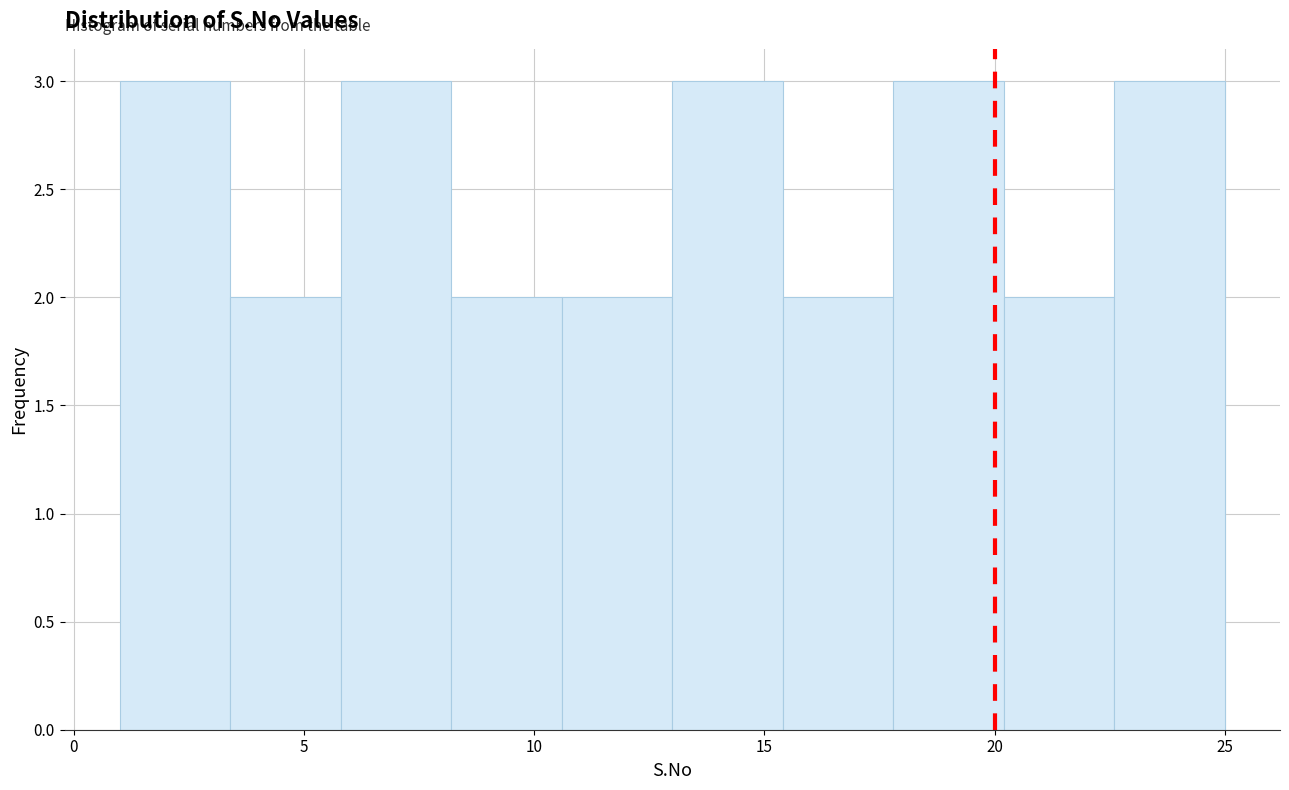

Reading left to right, transcribe this chart: for each bar, give the range it covers on the x-axis and its height. Neither the bar edges nor the heights are printed on the chart, so give them approximately, as read against the axes.

1.0 to 3.4: 3
3.4 to 5.8: 2
5.8 to 8.2: 3
8.2 to 10.6: 2
10.6 to 13.0: 2
13.0 to 15.4: 3
15.4 to 17.8: 2
17.8 to 20.2: 3
20.2 to 22.6: 2
22.6 to 25.0: 3